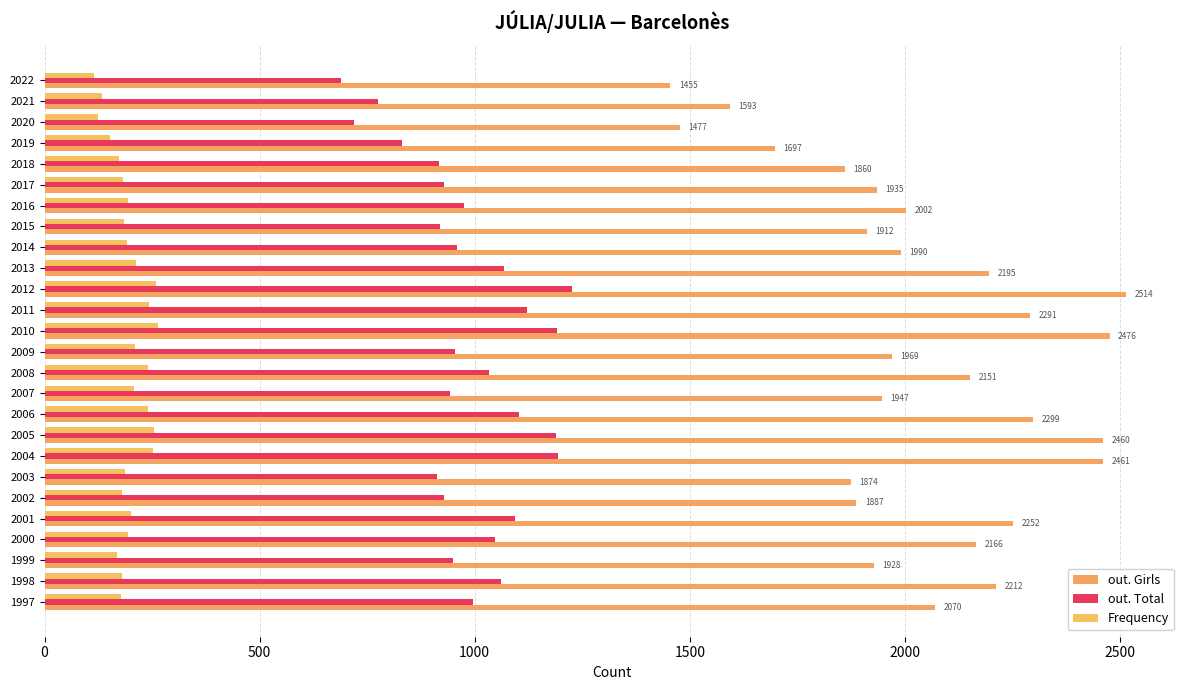

Count the number of categories in the chart.

26